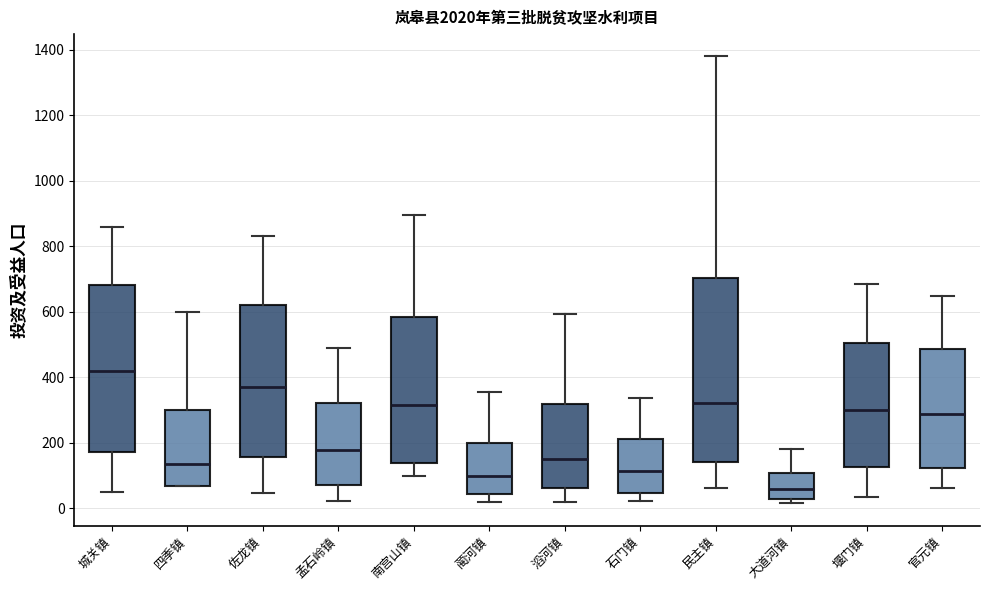

Reading left to right, read every box against the y-axis: the position of its median line, the range the box covers, and the ends of its whiskers. The values are not printed on the chart, so give them approximately, as read against the axis.

城关镇: median 420, box 180 to 680, whiskers 60 to 860
四季镇: median 140, box 60 to 300, whiskers 60 to 600
佐龙镇: median 380, box 160 to 620, whiskers 40 to 840
孟石岭镇: median 180, box 80 to 320, whiskers 20 to 480
南宫山镇: median 320, box 140 to 580, whiskers 100 to 900
蔺河镇: median 100, box 40 to 200, whiskers 20 to 360
滔河镇: median 160, box 60 to 320, whiskers 20 to 600
石门镇: median 120, box 40 to 220, whiskers 20 to 340
民主镇: median 320, box 140 to 700, whiskers 60 to 1380
大道河镇: median 60, box 20 to 100, whiskers 20 (just below the box's lower edge) to 180
堰门镇: median 300, box 120 to 500, whiskers 40 to 680
官元镇: median 280, box 120 to 480, whiskers 60 to 640